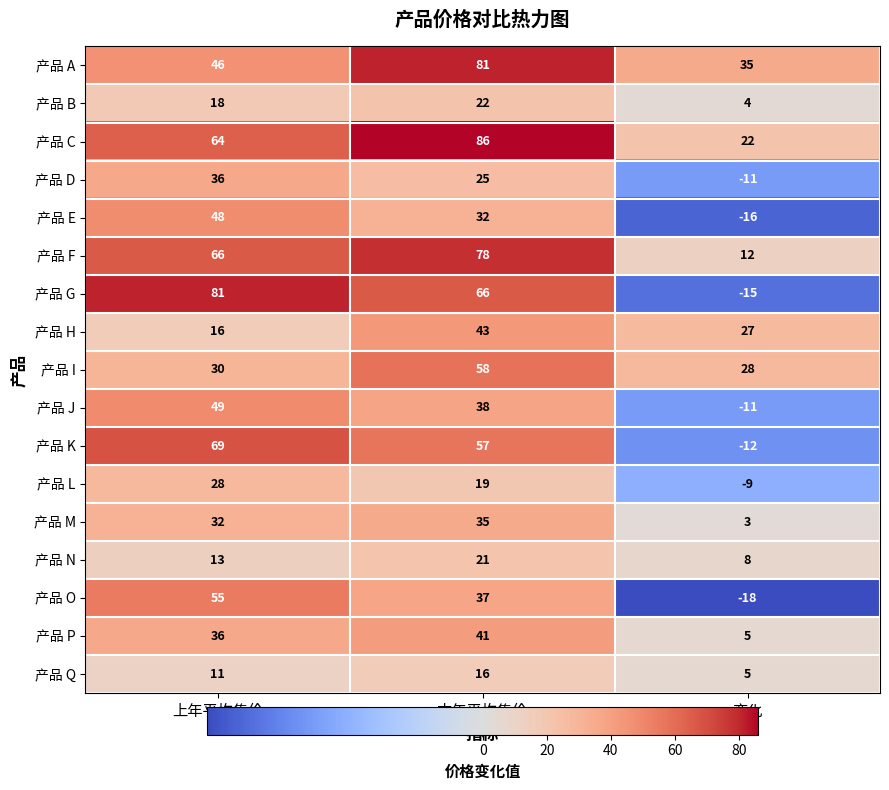

At 本年平均售价, list the series in order from smallest to largest.

产品 Q, 产品 L, 产品 N, 产品 B, 产品 D, 产品 E, 产品 M, 产品 O, 产品 J, 产品 P, 产品 H, 产品 K, 产品 I, 产品 G, 产品 F, 产品 A, 产品 C